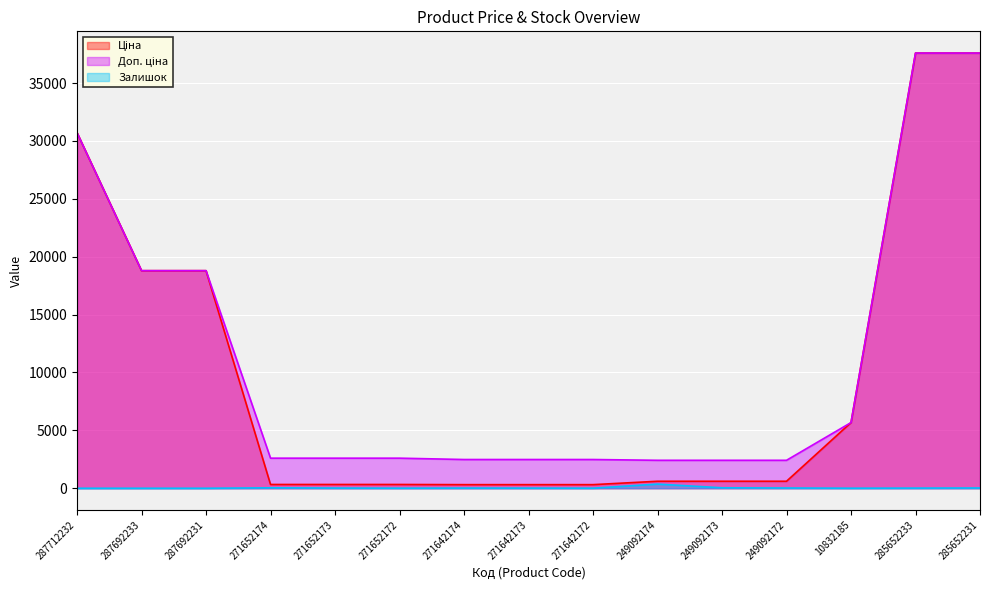

Rank the series at 271652173 from lowest to highest value.

Залишок, Ціна, Доп. ціна